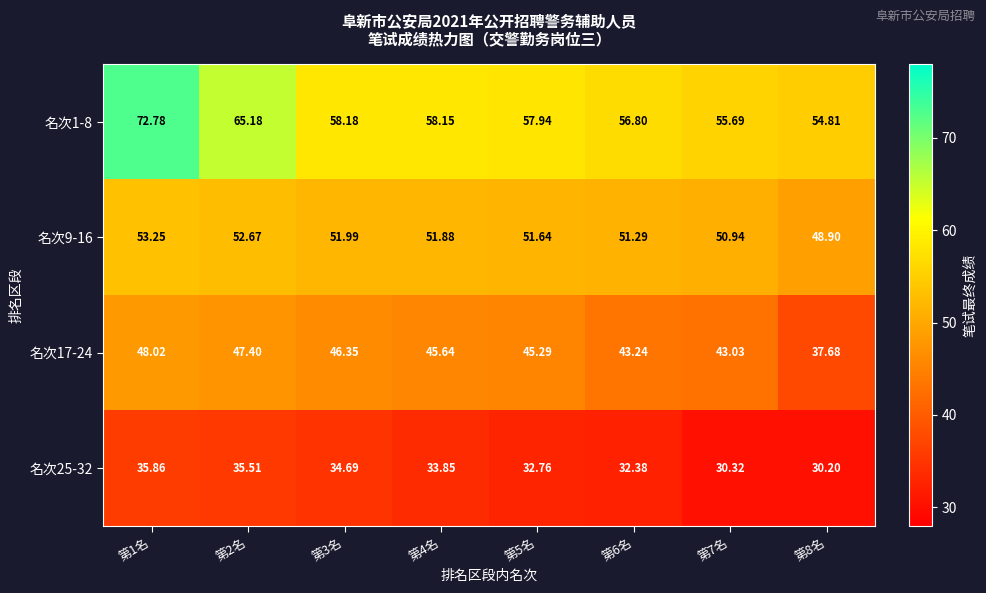

How many data points in 名次1-8 are above 58?

4